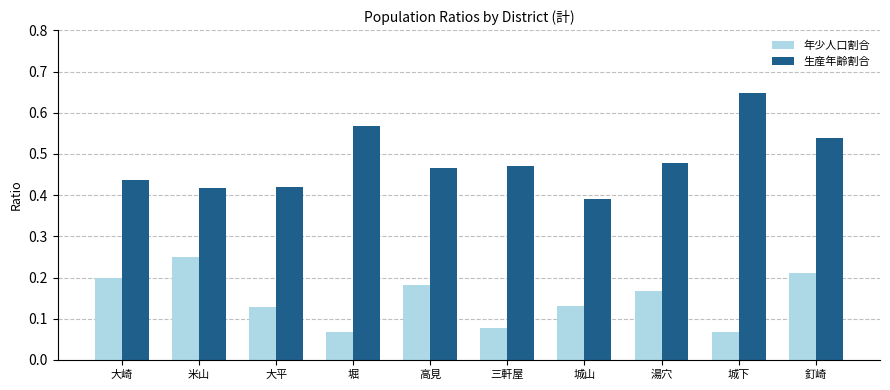

Count the 生産年齢割合 values in the range 0 to 1.

10